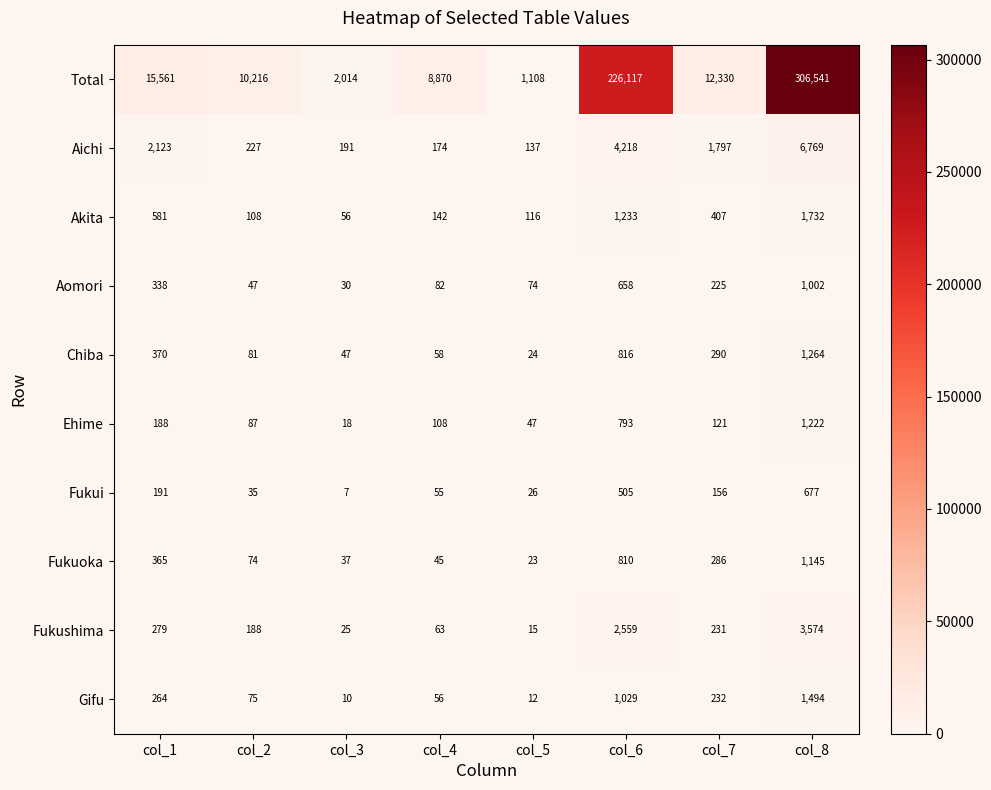

What is the spread (max minus min) of values at col_5?

1096